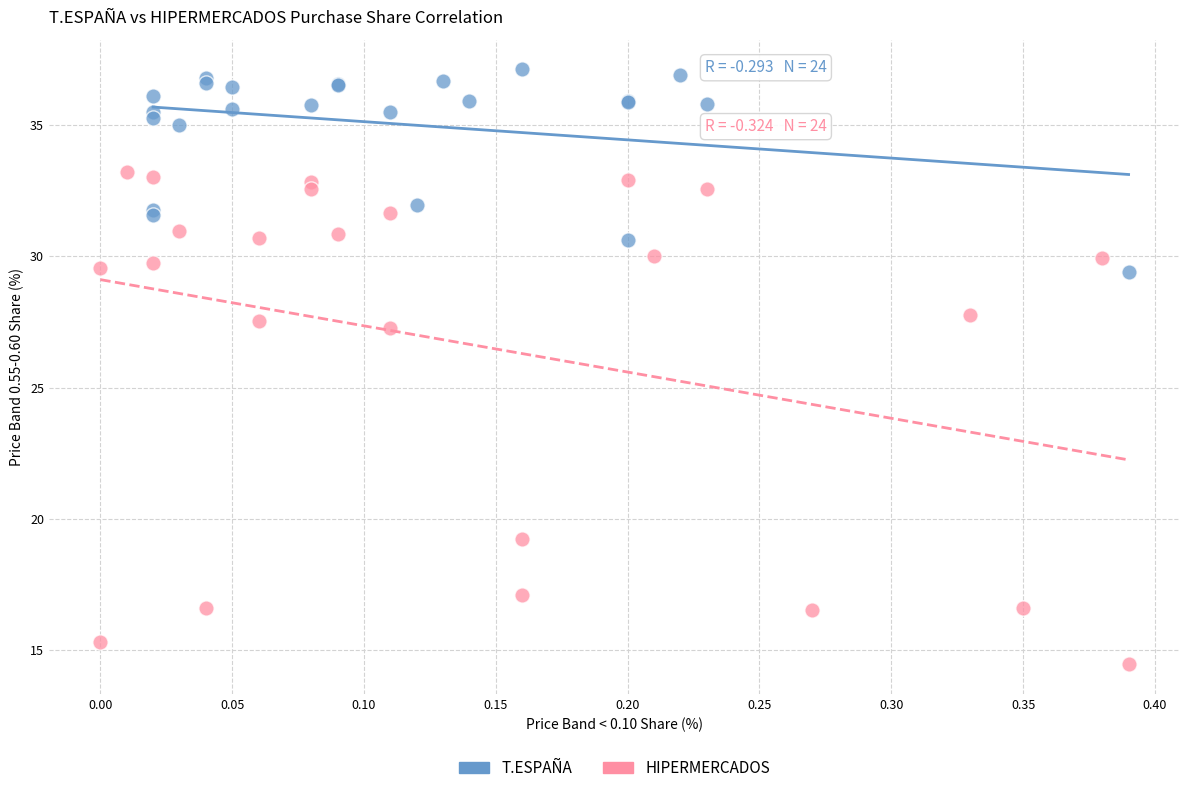

Which series has the widest spread of Y values?

HIPERMERCADOS